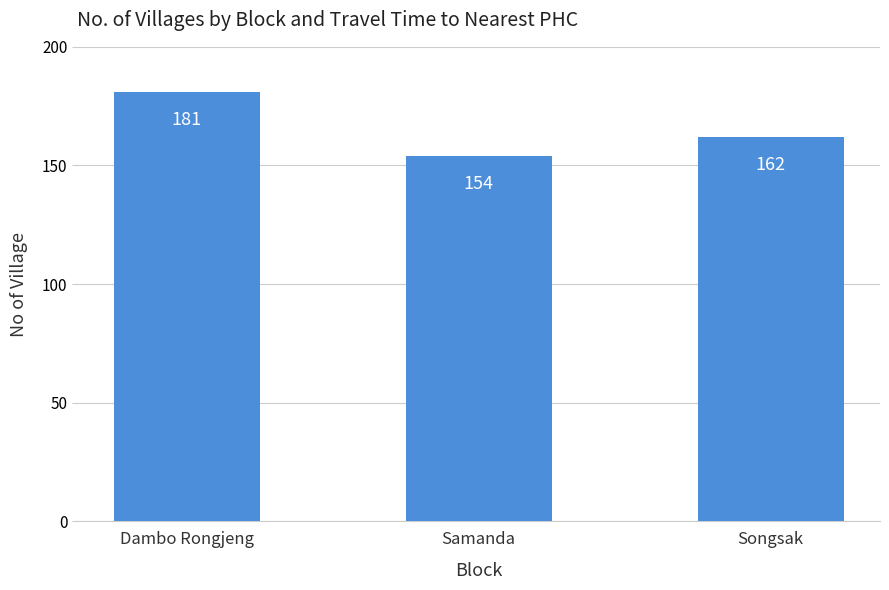

What is the maximum value shown in the chart?

181